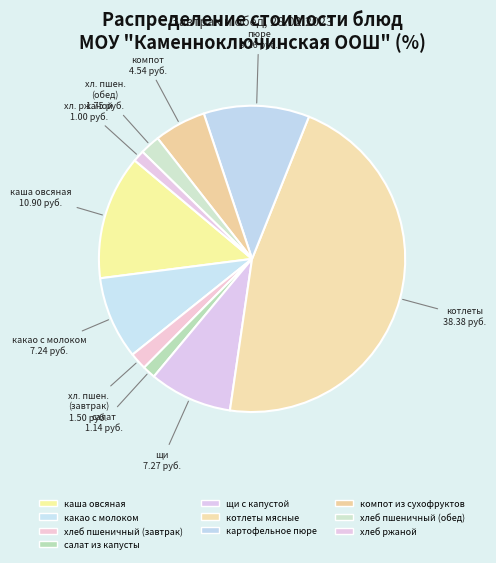

True or false: салат из капусты accounts for 11% of the total.

False